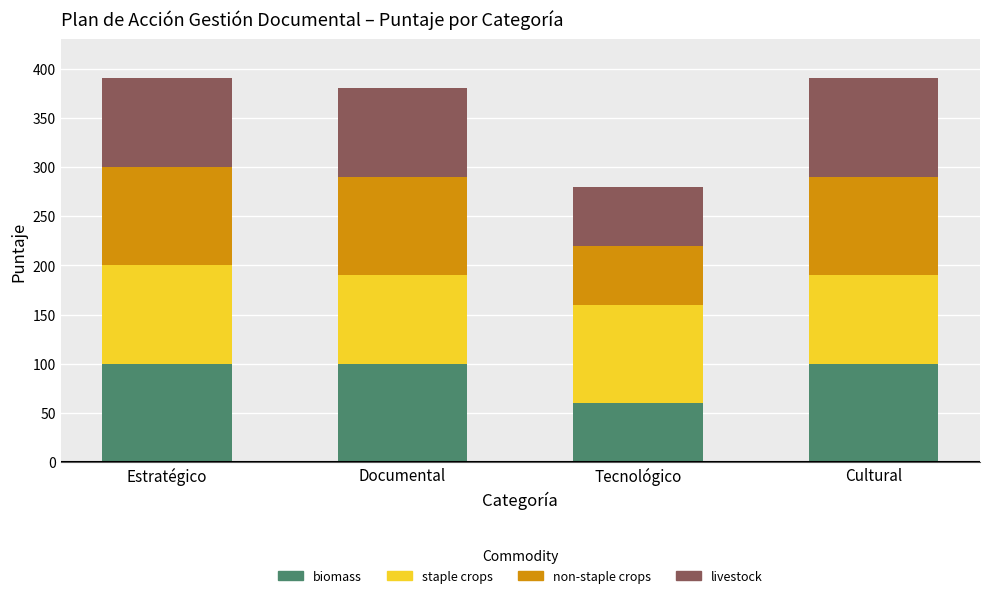

What is the sum of all biomass values?

360